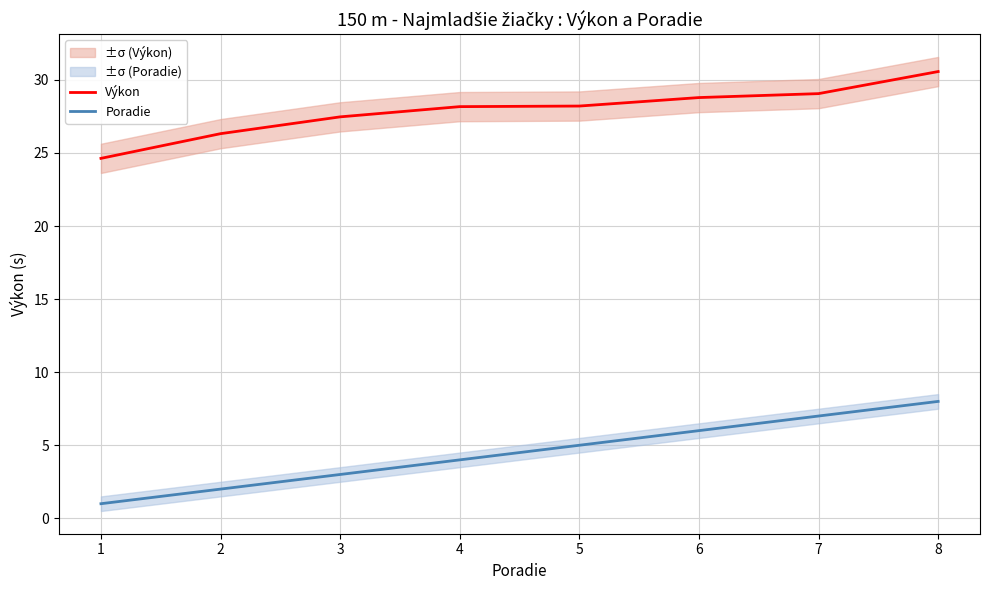

True or false: Výkon and Poradie cross at least once.

False